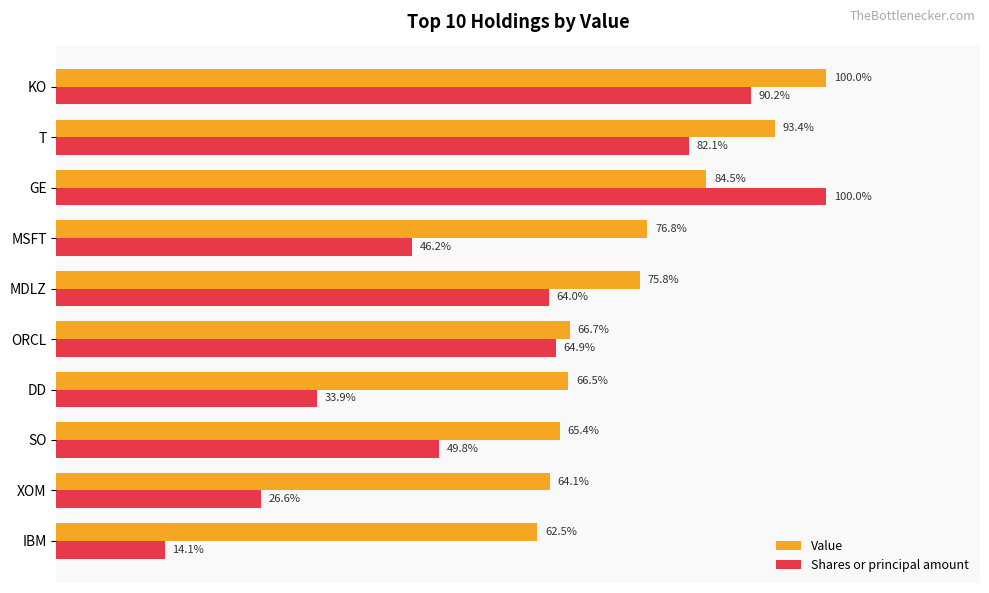

Is the value of Value at KO greater than the value of Shares or principal amount at SO?

Yes